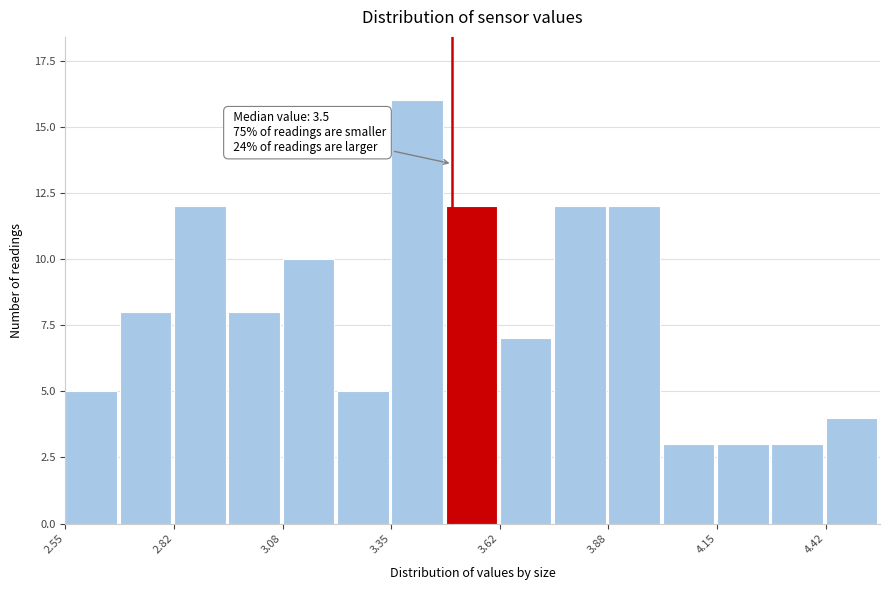

Read against the x-axis, roughly where is the centre of the tallest bar?

3.40